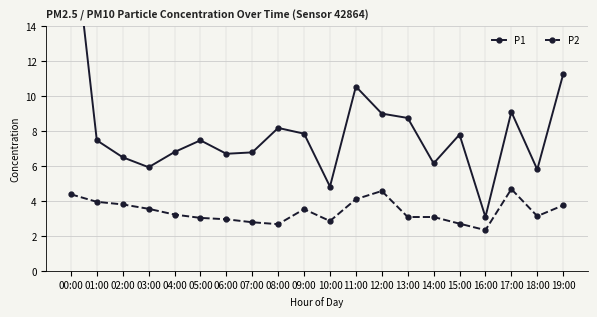

Reading left to right, what are all the values shown in this chart?

P1: 20.6	7.5	6.5	5.9	6.8	7.5	6.7	6.8	8.2	7.8	4.8	10.6	9.0	8.8	6.2	7.8	3.1	9.1	5.8	11.2
P2: 4.4	4.0	3.8	3.5	3.2	3.0	3.0	2.8	2.7	3.5	2.9	4.1	4.6	3.1	3.1	2.7	2.3	4.7	3.1	3.8